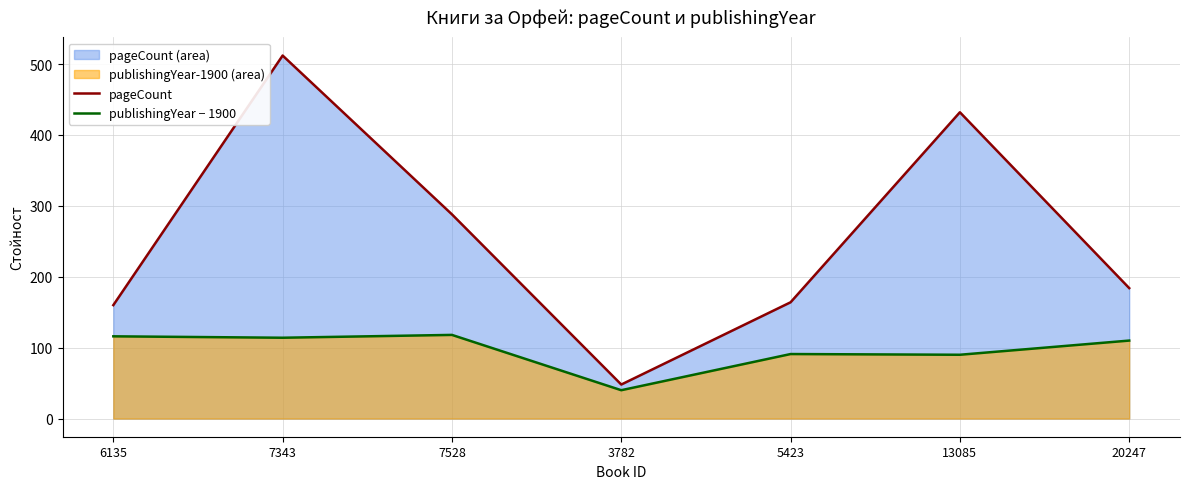

Rank the series by their average value, from lowest to highest.

publishingYear − 1900, pageCount